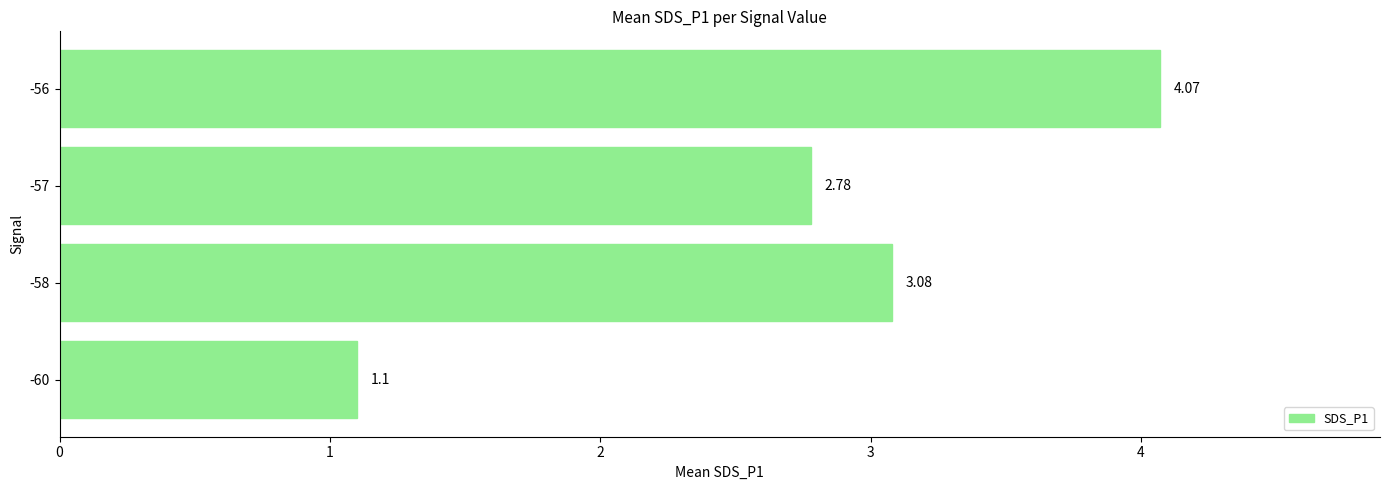

What is the change in value from -58 to -57?

-0.3